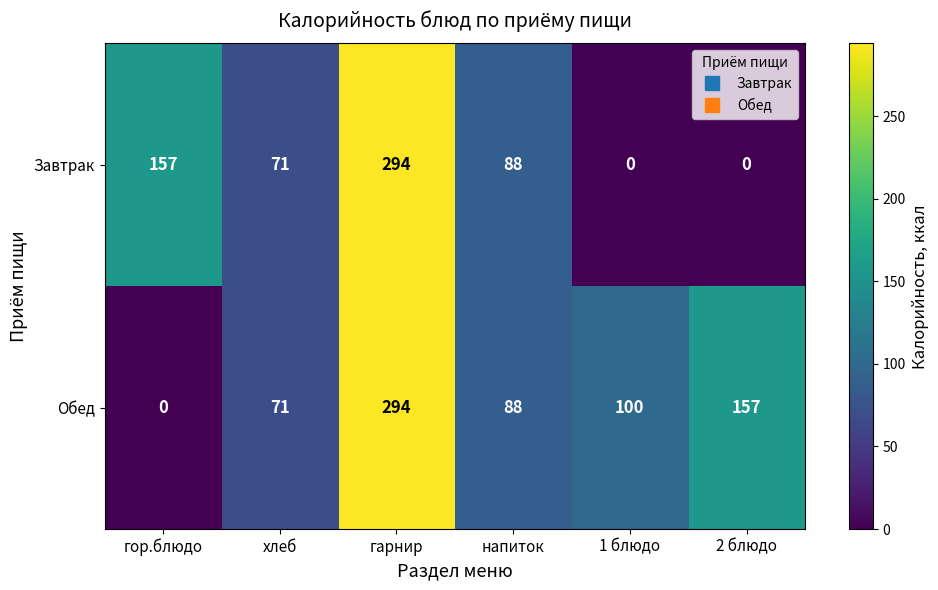

At which category is the sum across all series the highest?

гарнир